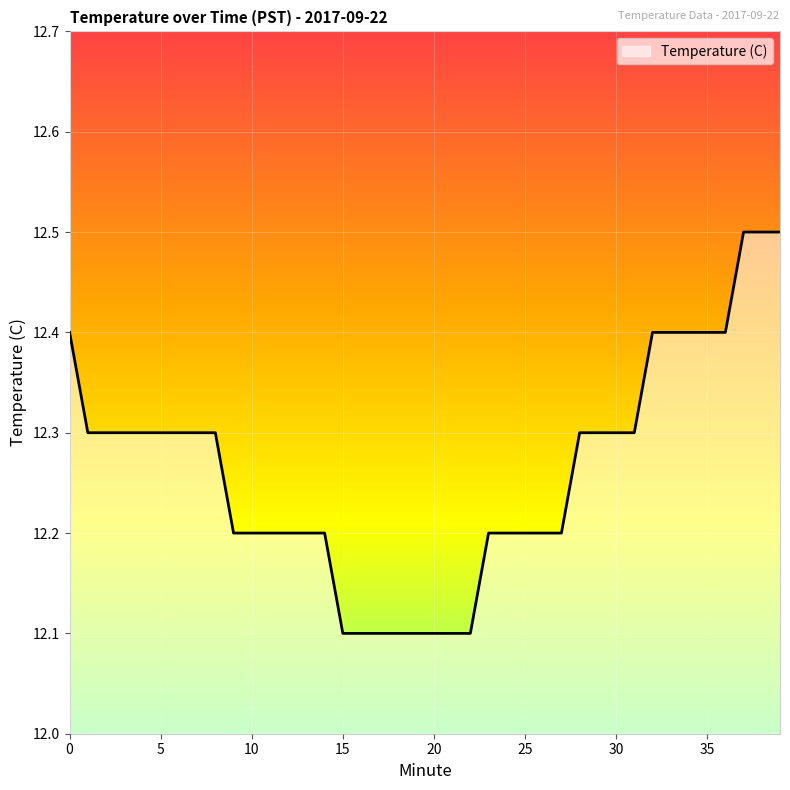

What is the sum of all values?

490.5